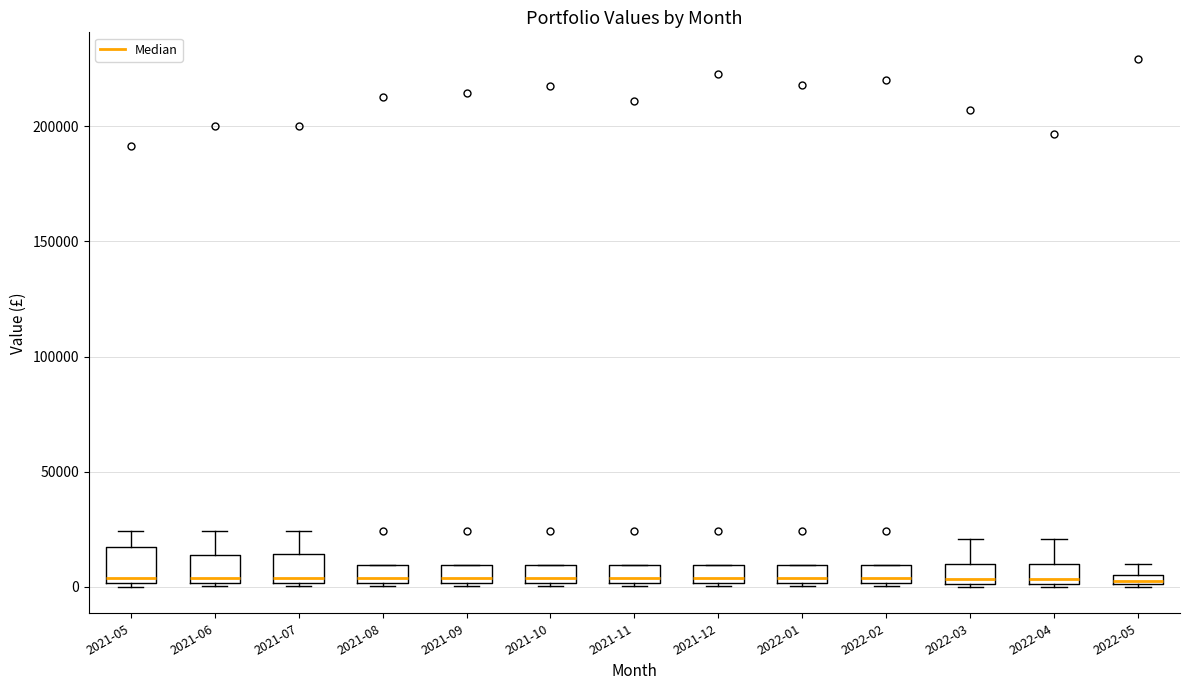

Where is the lower edge of the box for 2021-10 on the y-axis? The values are not printed on the chart, so give them approximately, as read against the axis.

0